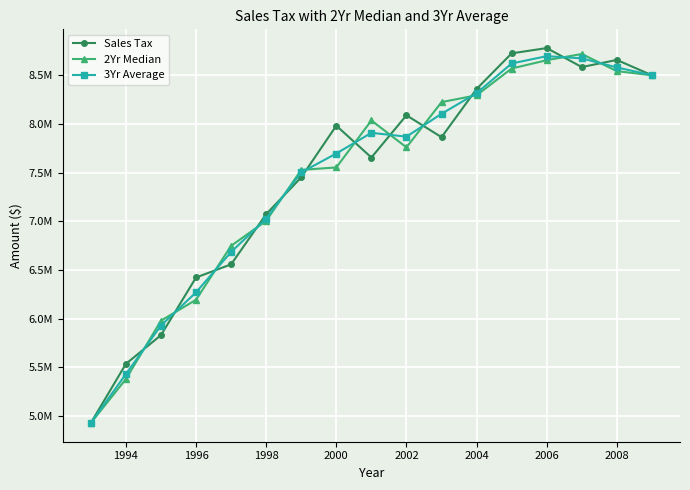

Does the chart have visible grid lines?

Yes